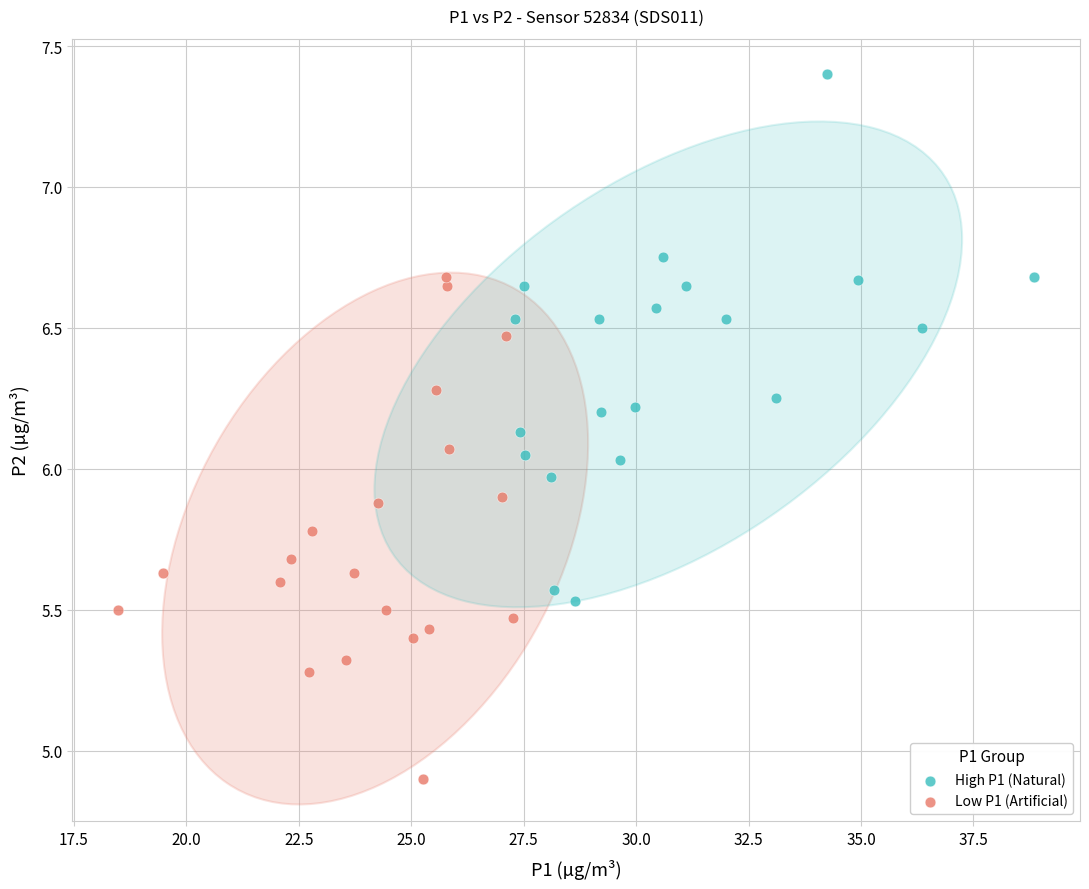

Which series contains the highest Y value?

High P1 (Natural)